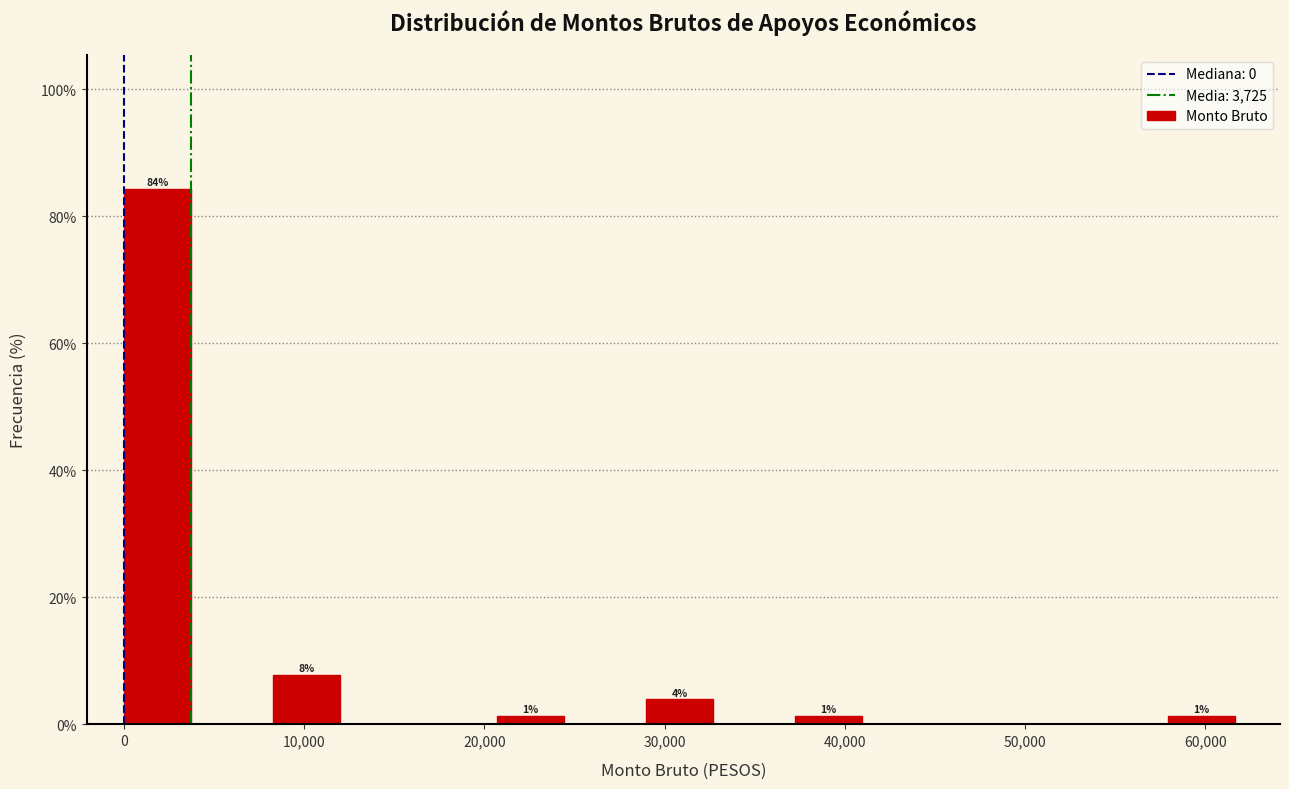

Which range on the x-axis has the tallest bar?

0 to 4000